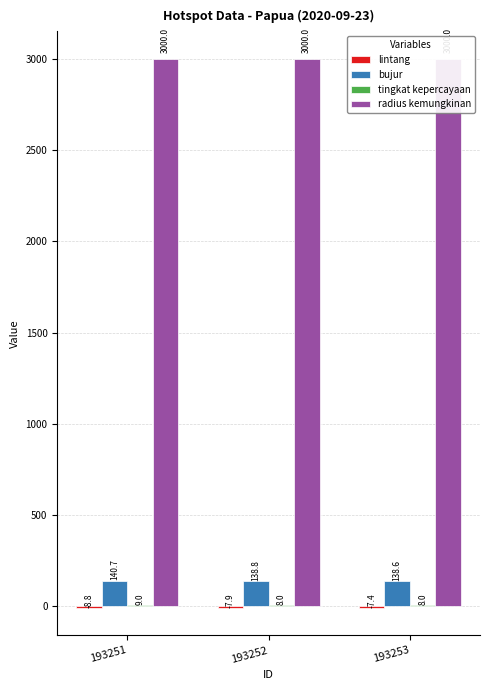

What is the maximum value shown in the chart?

3000.0